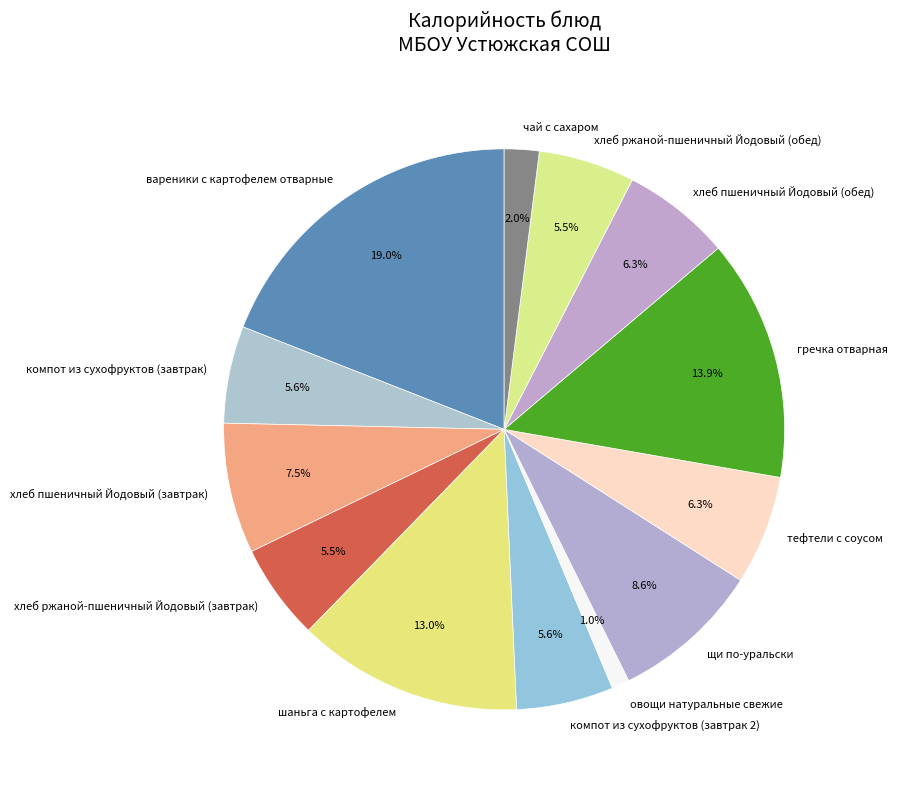

Is the sum of хлеб пшеничный Йодовый (завтрак) and вареники с картофелем отварные greater than half?

No